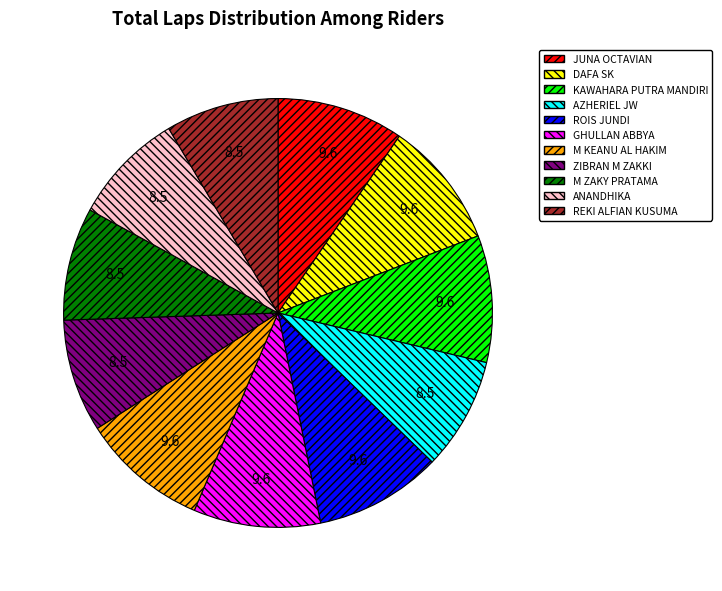

Does M KEANU AL HAKIM account for over 50% of the chart?

No